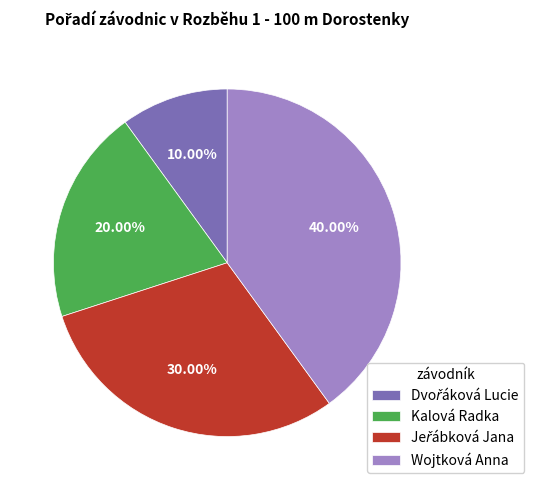

Is there any slice that represents more than half of the pie?

No